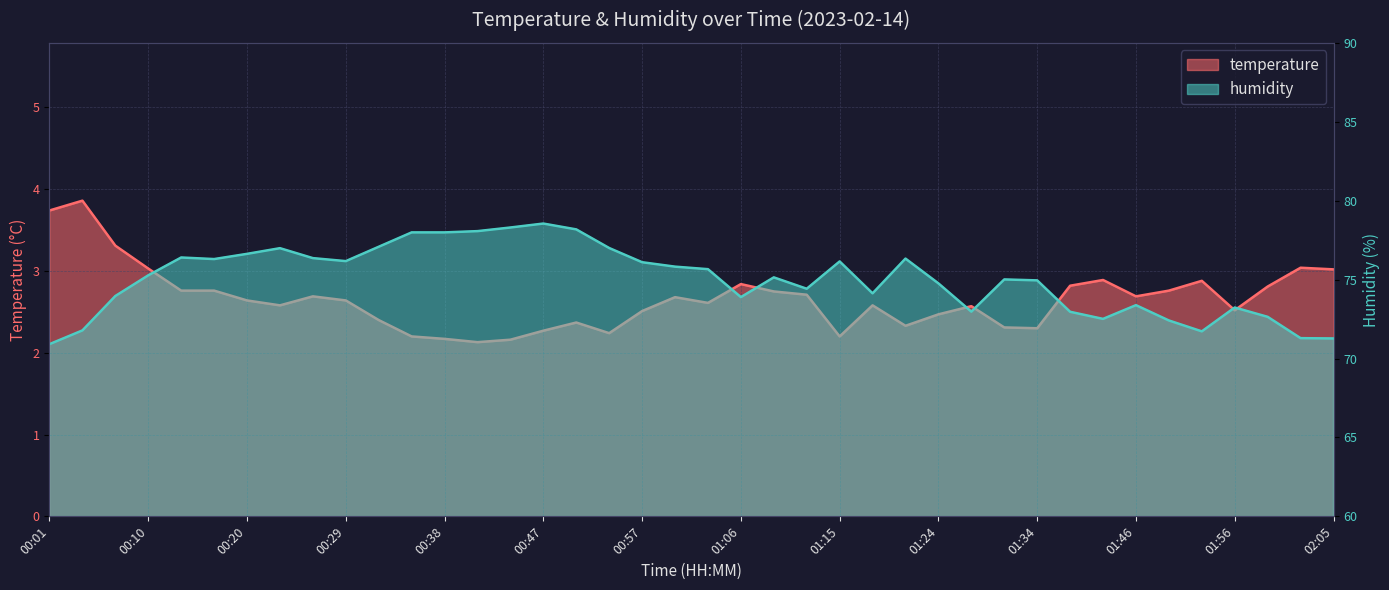

Reading left to right, list all the values displayed in this chart.

temperature: 00:01=3.7	00:04=3.9	00:07=3.3	00:10=3.0	00:13=2.8	00:17=2.8	00:20=2.6	00:23=2.6	00:26=2.7	00:29=2.6	00:32=2.4	00:35=2.2	00:38=2.2	00:41=2.1	00:44=2.2	00:47=2.3	00:51=2.4	00:54=2.2	00:57=2.5	01:00=2.7	01:03=2.6	01:06=2.8	01:09=2.8	01:12=2.7	01:15=2.2	01:18=2.6	01:21=2.3	01:24=2.5	01:28=2.6	01:31=2.3	01:34=2.3	01:37=2.8	01:40=2.9	01:46=2.7	01:50=2.8	01:53=2.9	01:56=2.5	01:59=2.8	02:02=3.0	02:05=3.0
humidity: 00:01=70.9	00:04=71.8	00:07=74.0	00:10=75.3	00:13=76.4	00:17=76.3	00:20=76.6	00:23=77.0	00:26=76.4	00:29=76.2	00:32=77.1	00:35=78.0	00:38=78.0	00:41=78.1	00:44=78.3	00:47=78.5	00:51=78.2	00:54=77.0	00:57=76.1	01:00=75.8	01:03=75.7	01:06=73.9	01:09=75.1	01:12=74.4	01:15=76.2	01:18=74.1	01:21=76.3	01:24=74.8	01:28=73.0	01:31=75.0	01:34=75.0	01:37=73.0	01:40=72.5	01:46=73.4	01:50=72.4	01:53=71.7	01:56=73.2	01:59=72.6	02:02=71.3	02:05=71.3